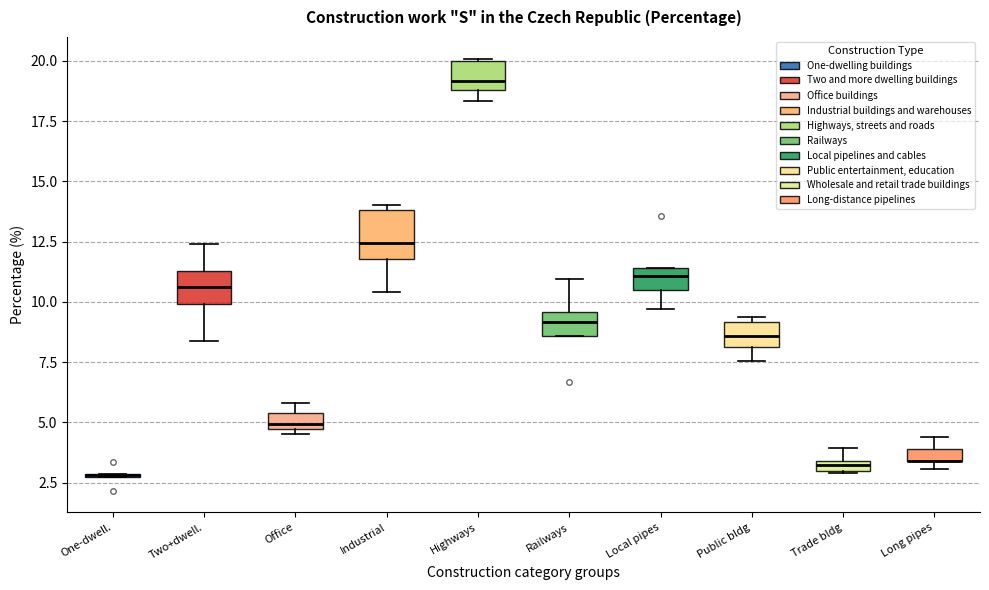

Comparing the boxes themselves (not the whiskers), which one is the tallest?

Industrial